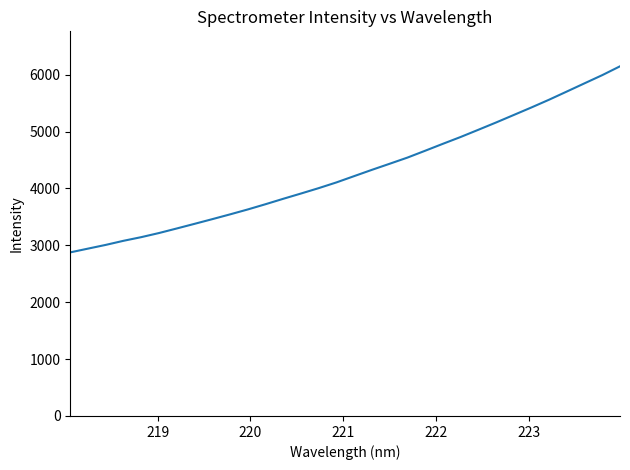

What is the greatest value displayed?

6146.2